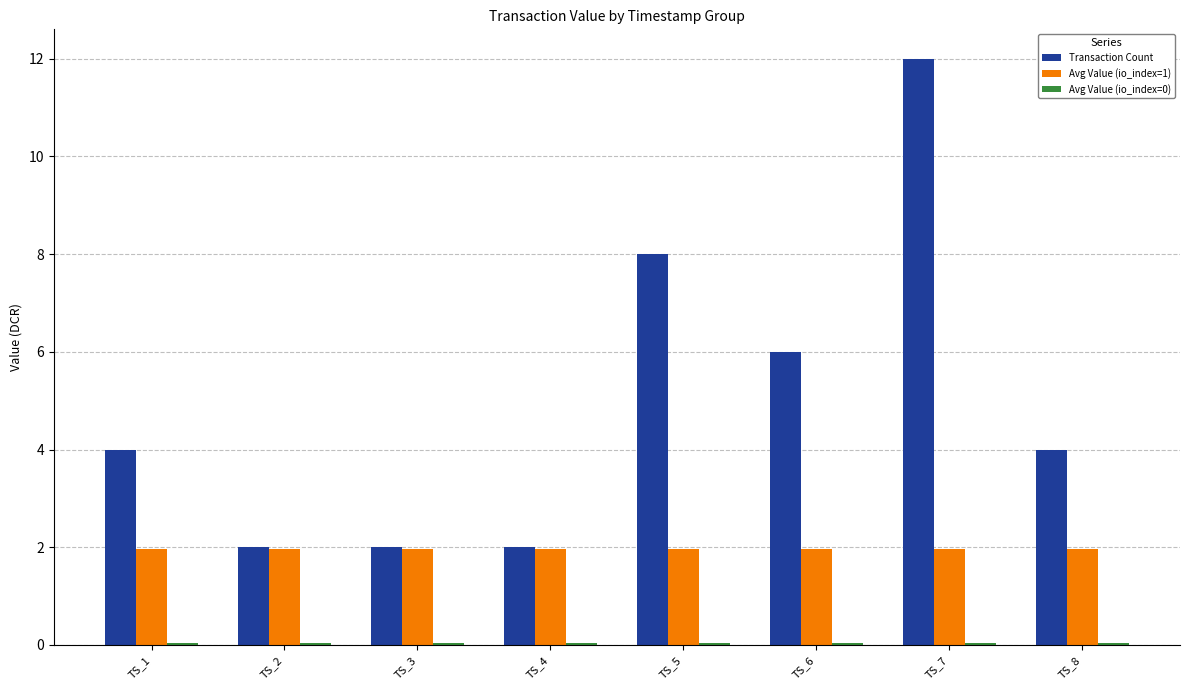

The Avg Value (io_index=1) series shows 2.0 at TS_5. True or false?

True